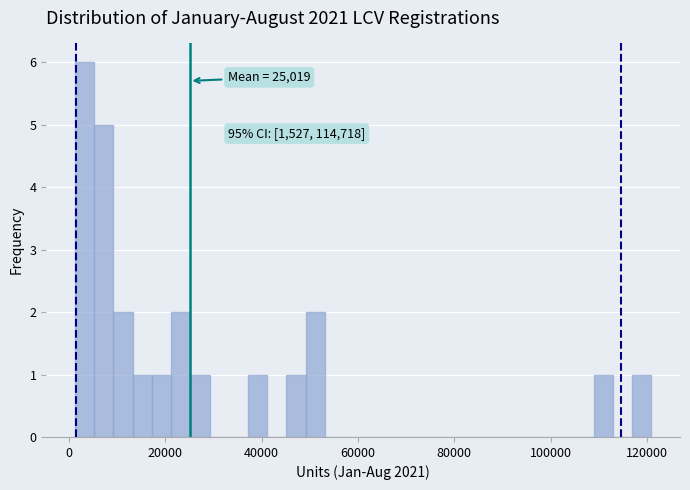

Around what value on the x-axis is the tallest bar? Give the approximate position of its centre, as read against the axis.

4000